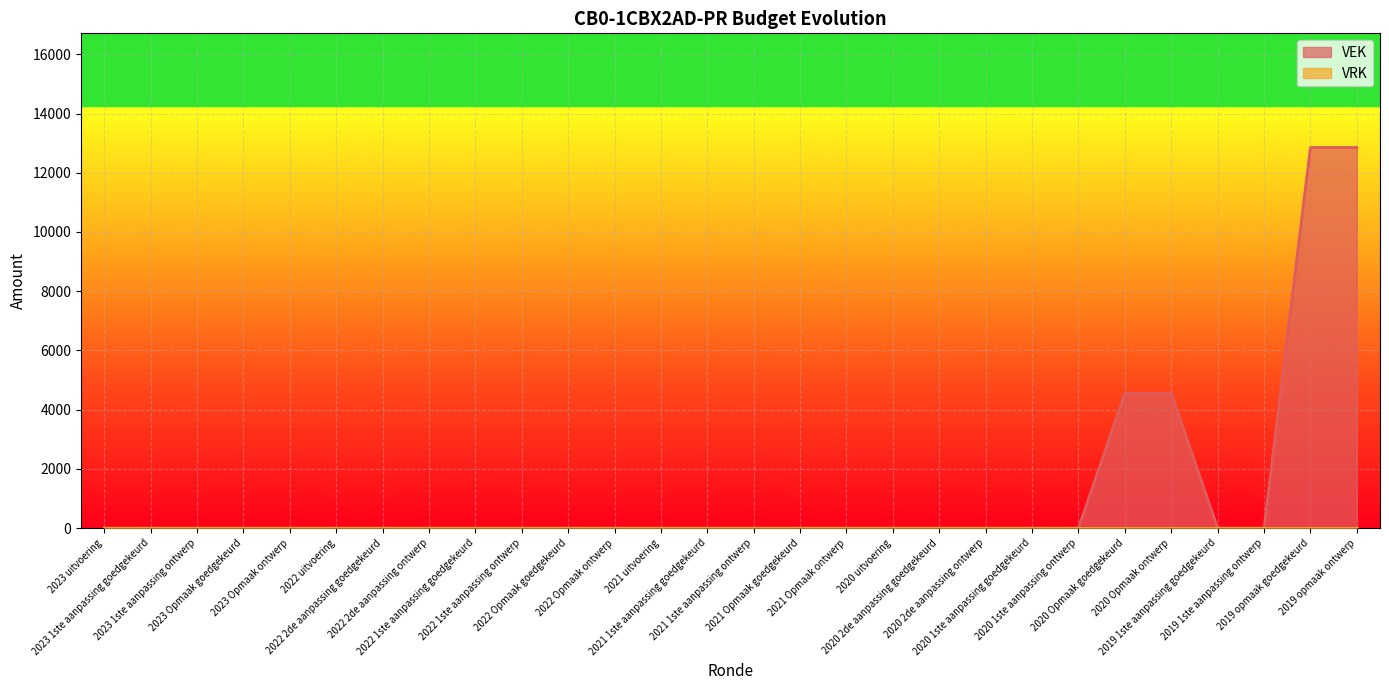

The chart shows a value of 0 at 2023 1ste aanpassing ontwerp. True or false?

True